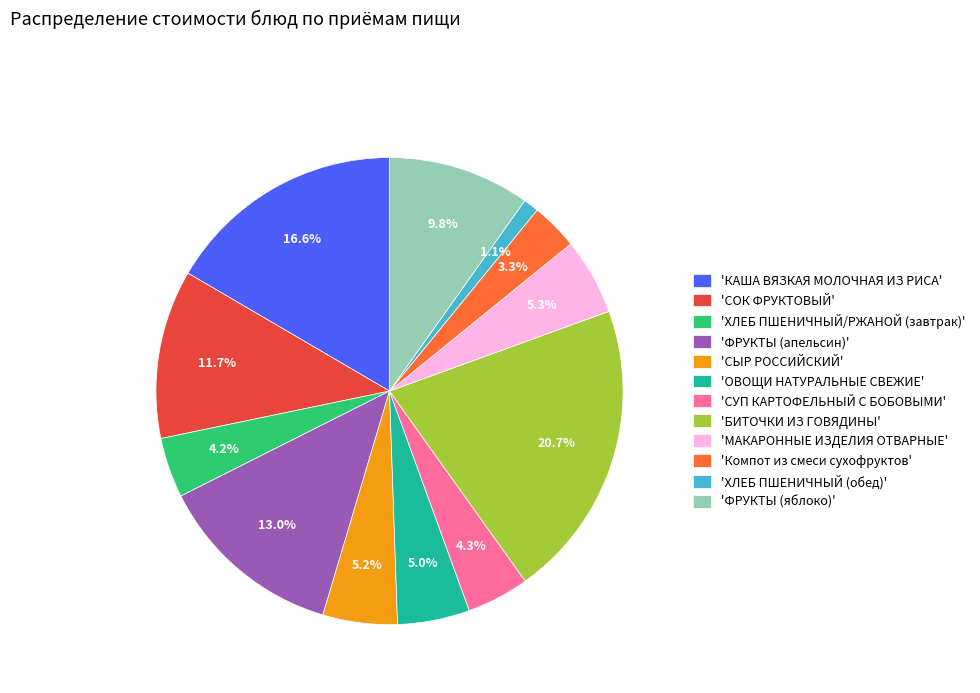

Is 'ФРУКТЫ (апельсин)' the majority of the pie?

No